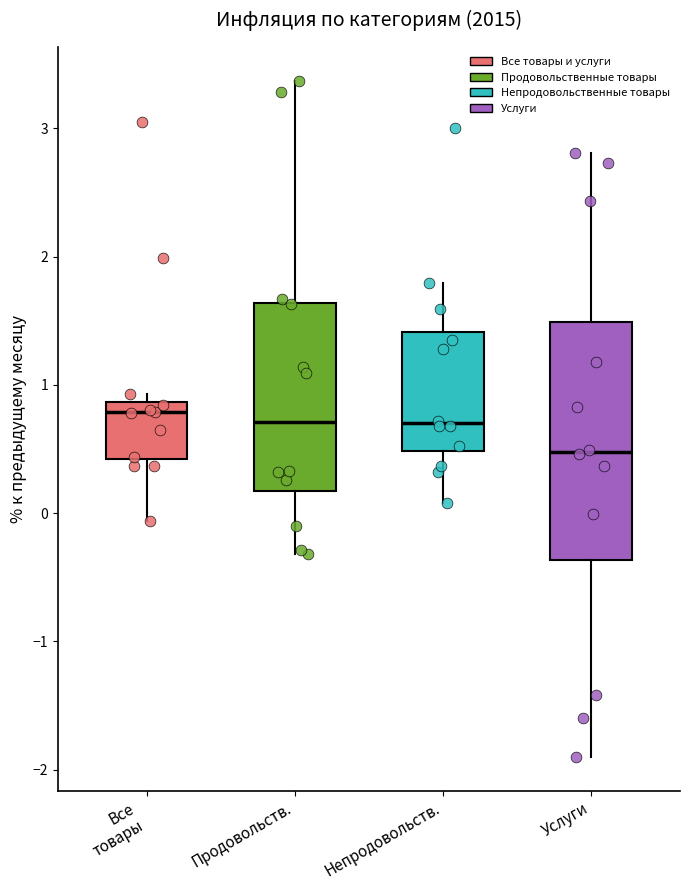

Reading left to right, read every box against the y-axis: the position of its median line, the range the box covers, and the ends of its whiskers. The values are not printed on the chart, so give them approximately, as read against the axis.

Все товары: median 0.8, box 0.4 to 0.9, whiskers -0.1 to 0.9 (just above the box's upper edge)
Продовольств.: median 0.7, box 0.2 to 1.6, whiskers -0.3 to 3.4
Непродовольств.: median 0.7, box 0.5 to 1.4, whiskers 0.1 to 1.8
Услуги: median 0.5, box -0.4 to 1.5, whiskers -1.9 to 2.8